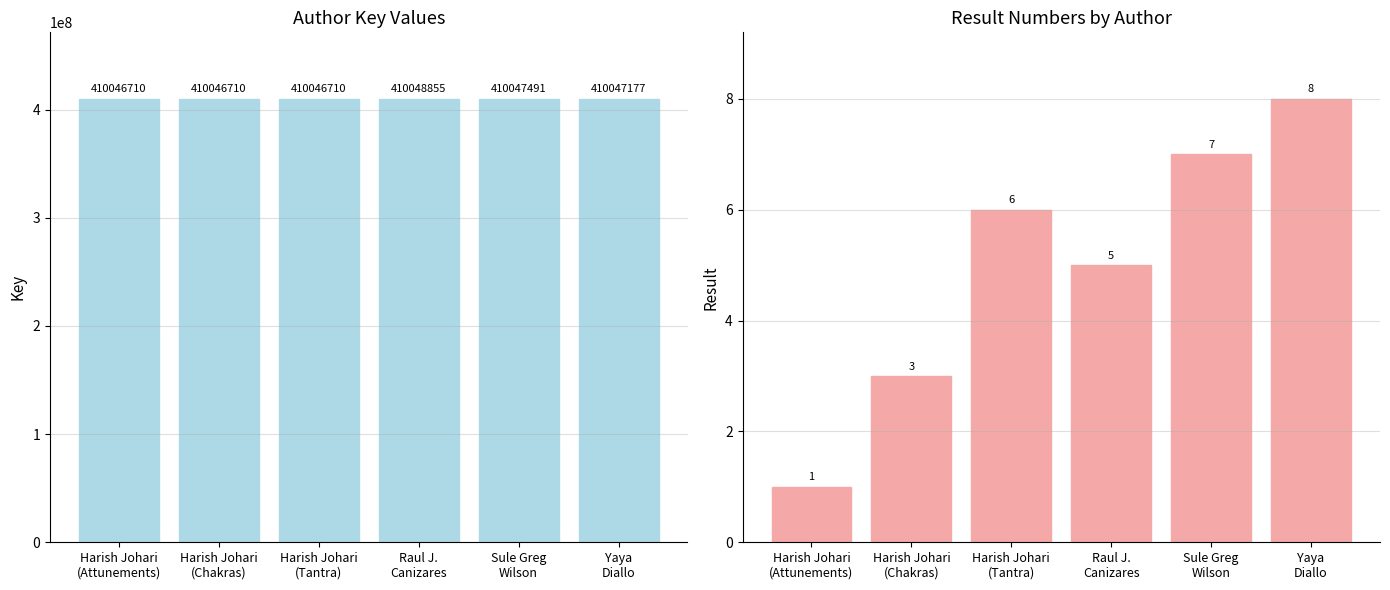

Is the value of Key at Yaya
Diallo greater than the value of Result at Yaya
Diallo?

Yes